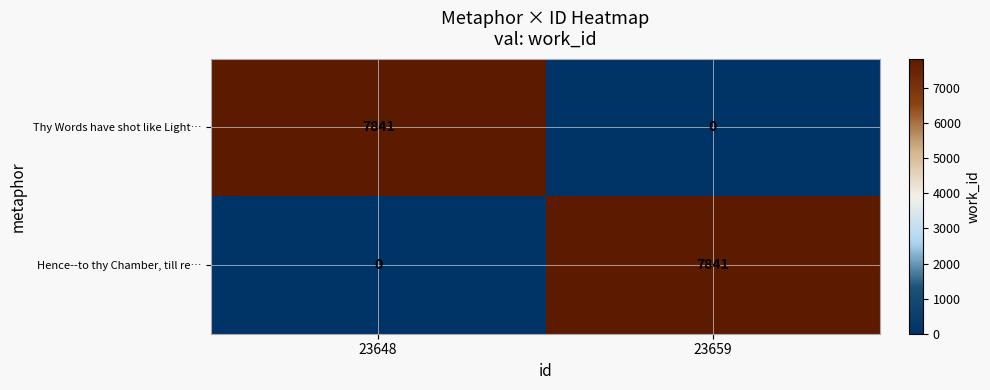

What is the difference between the highest and lowest values at 23648?

7841